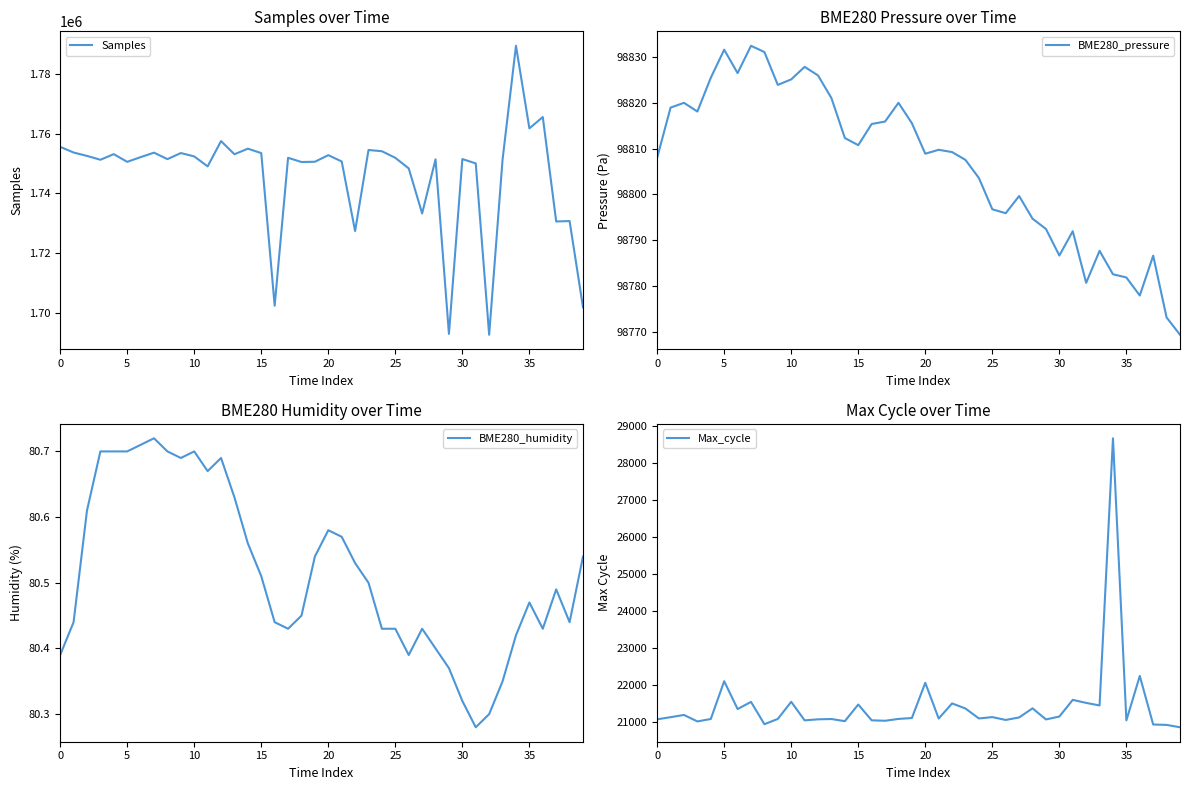

True or false: BME280_pressure and BME280_humidity cross at least once.

False